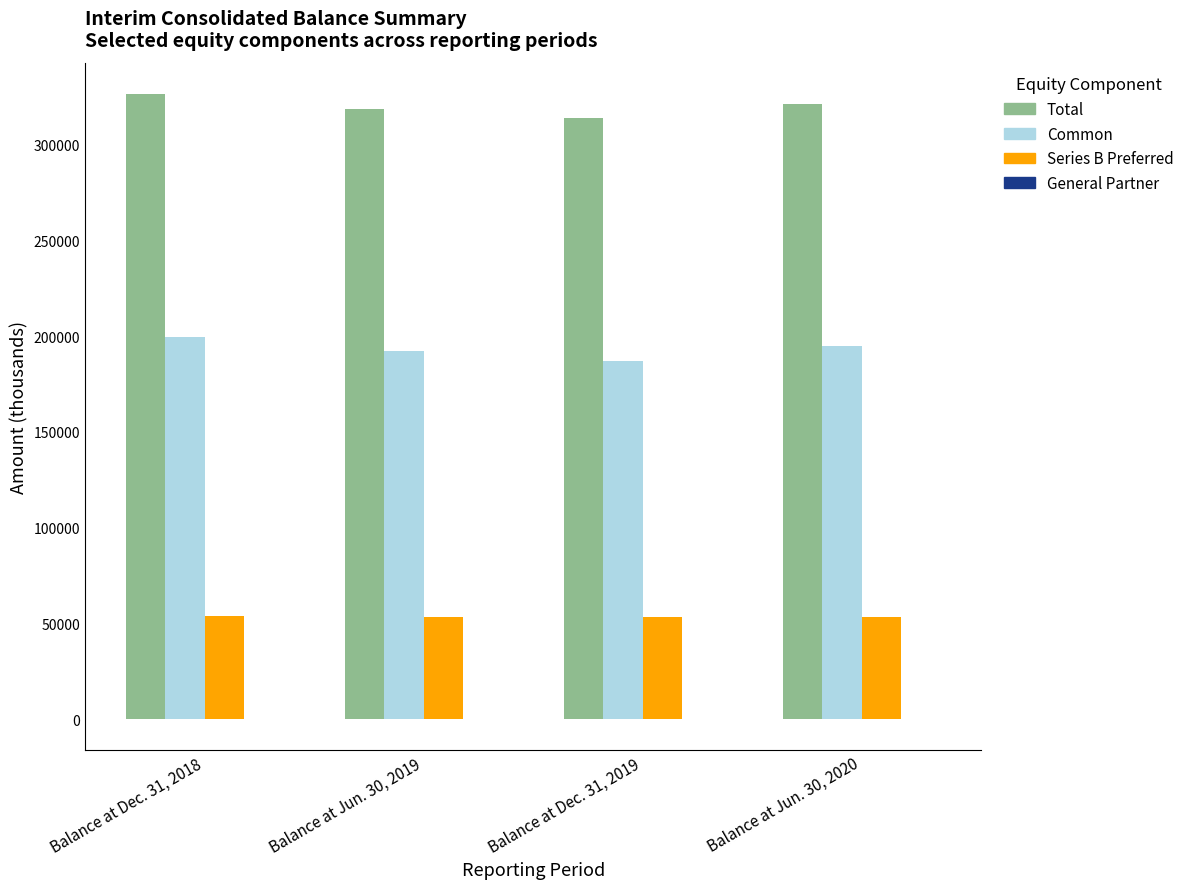

What is the maximum value shown in the chart?

326485